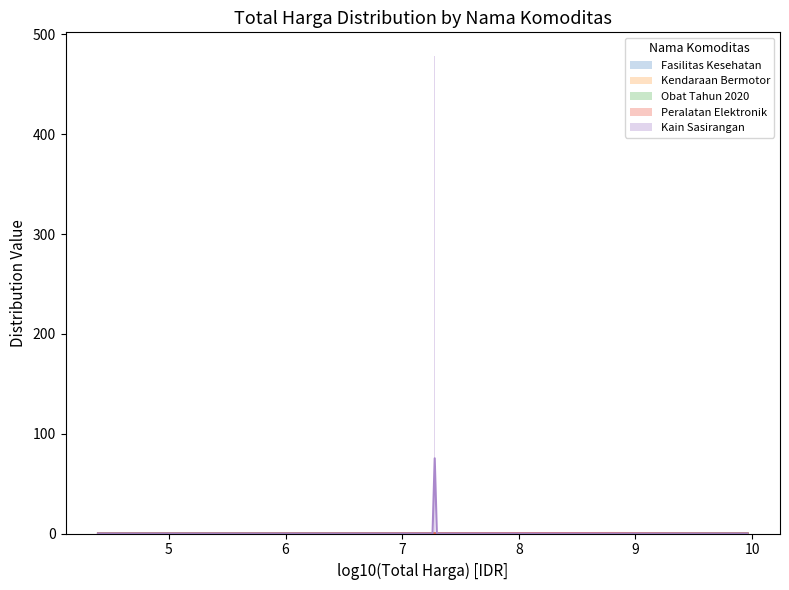

What is the difference between the highest and lowest values at 5?

0.2